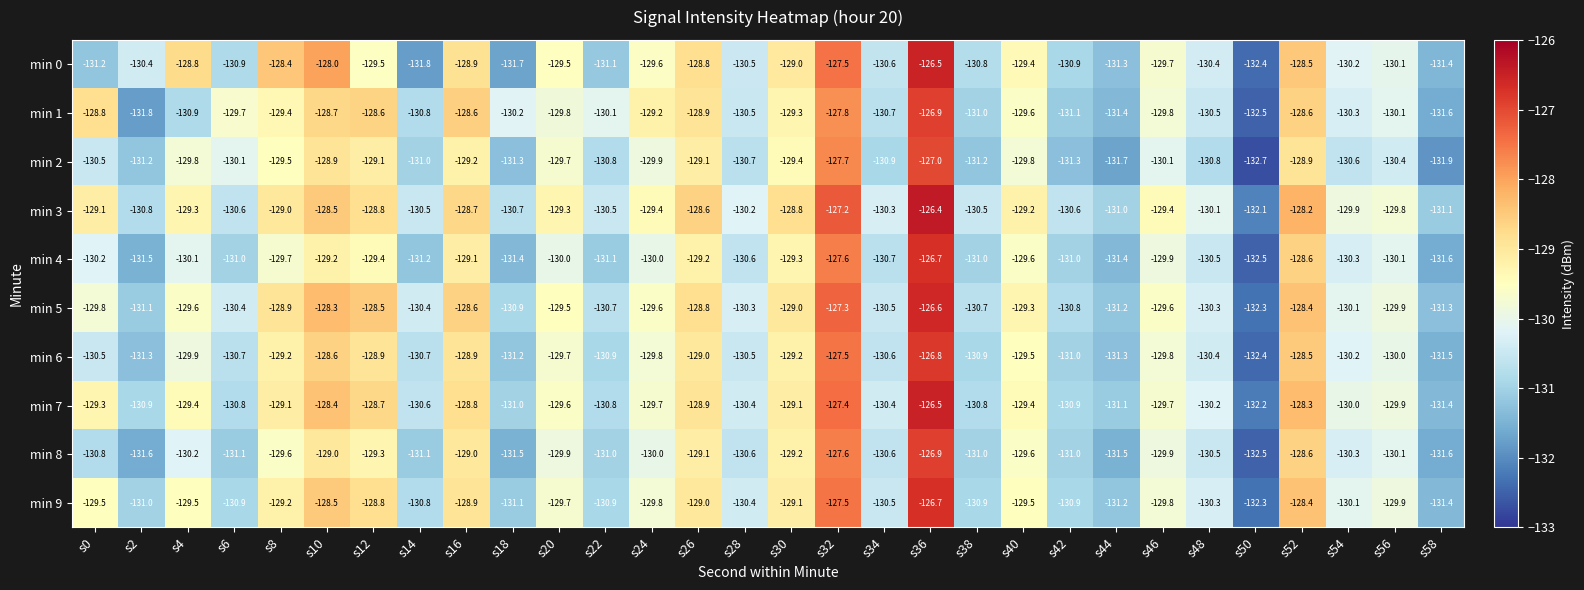

The value of min 5 at s36 is -200.0. True or false?

False